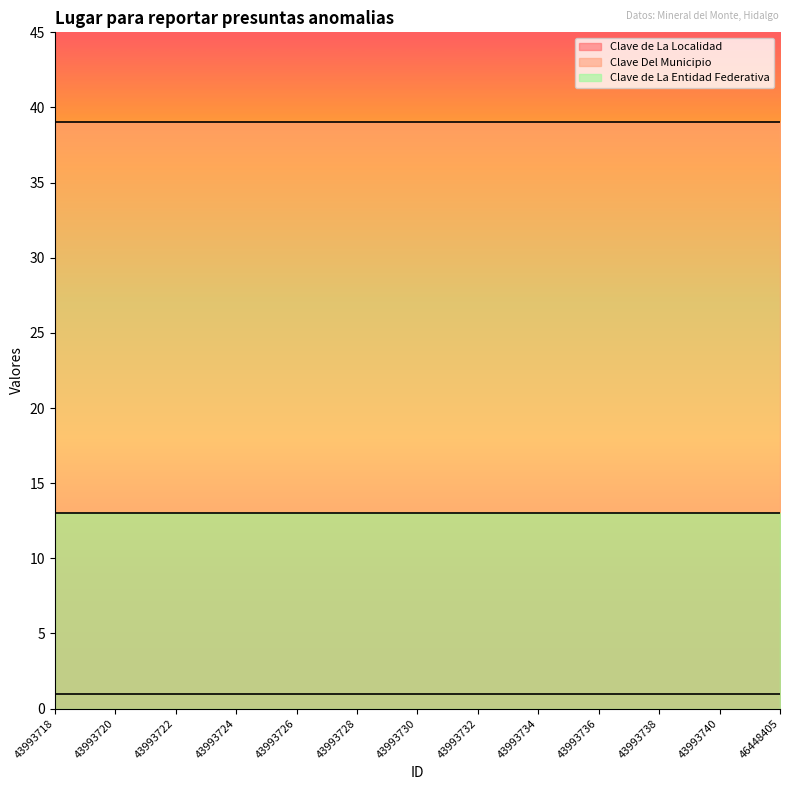

Which series has the widest spread of values?

Clave de La Localidad